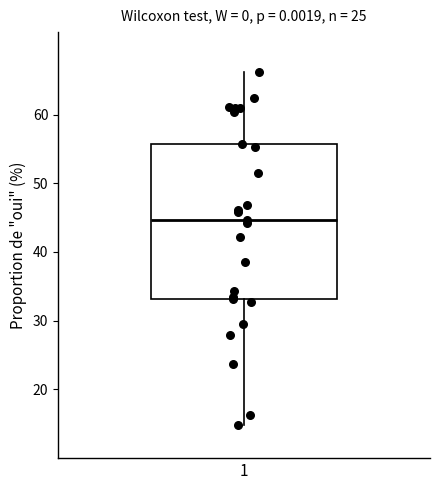

Read this box plot against the y-axis: the position of the median line, the range covered by the box, and the ends of both whiskers. The values are not printed on the chart, so give them approximately, as read against the axis.

median 45, box 33 to 56, whiskers 15 to 66